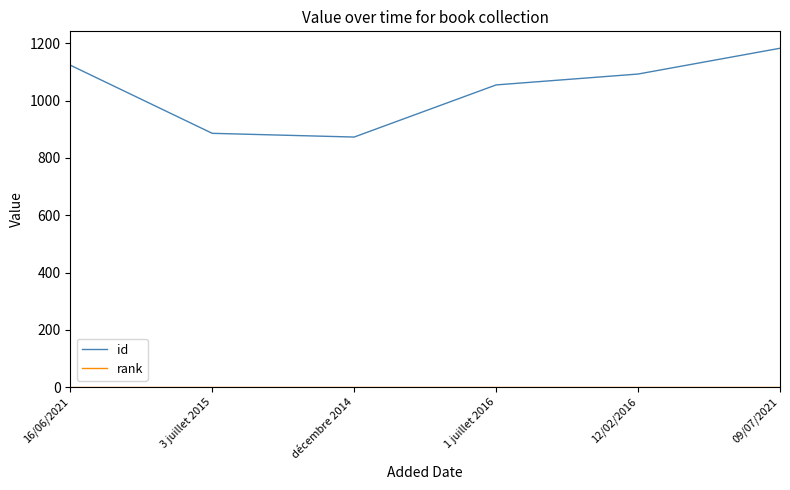

At which category is the sum across all series the highest?

09/07/2021